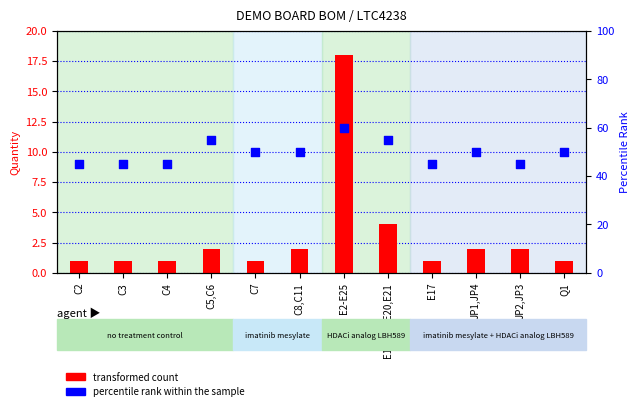

Which series reaches the maximum Y coordinate?

percentile rank within the sample